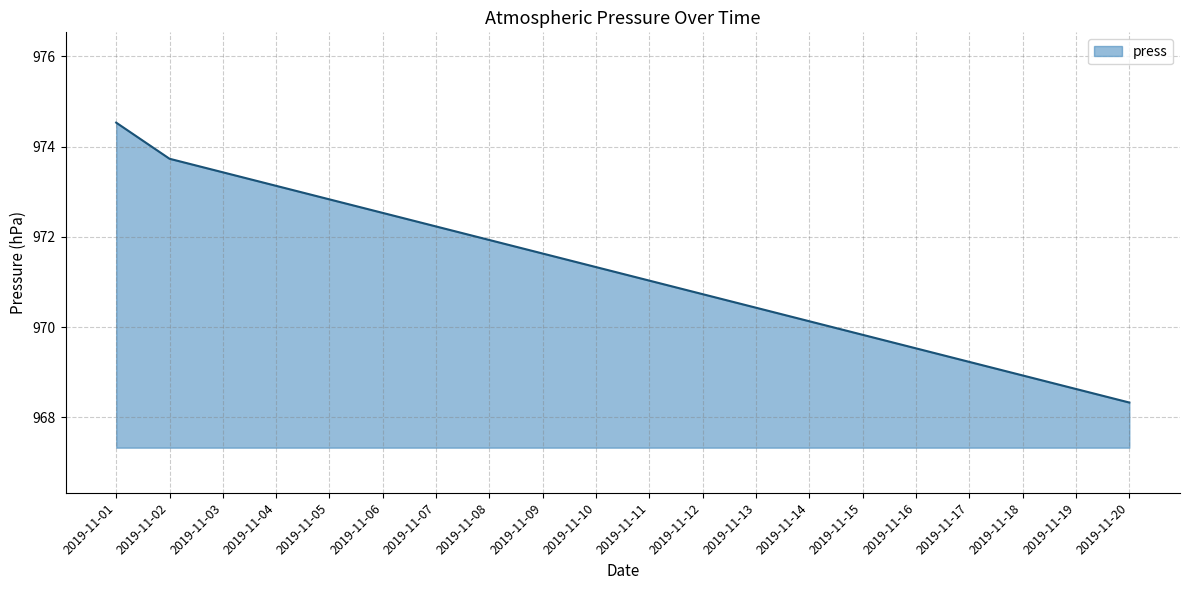

Which label corresponds to the smallest value in the chart?

2019-11-20